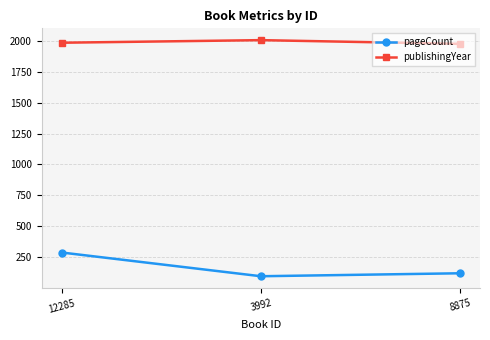

At which label is pageCount closest to 192?

8875